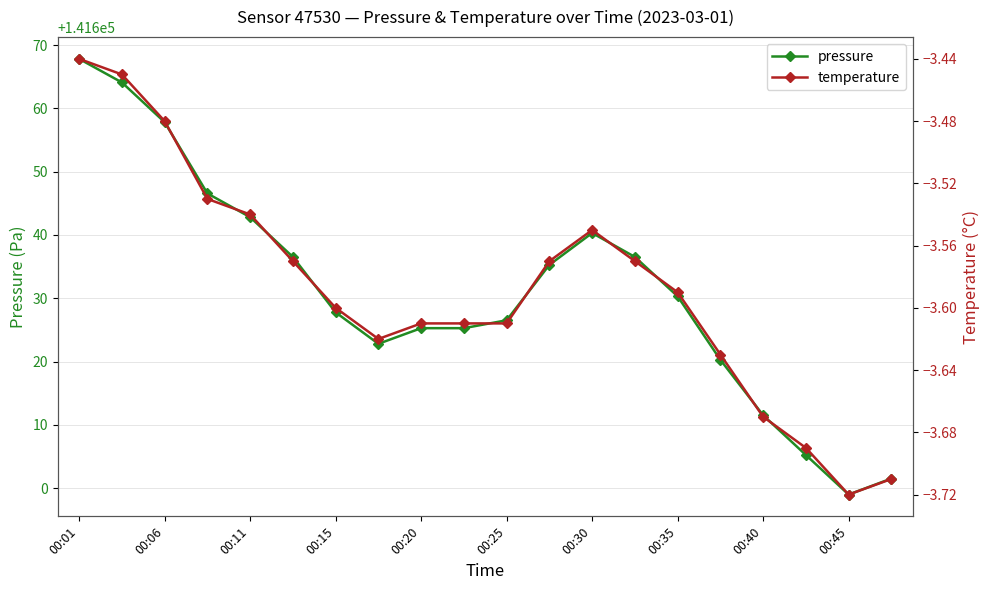

The value of pressure at 00:25 is 141626.5. True or false?

True